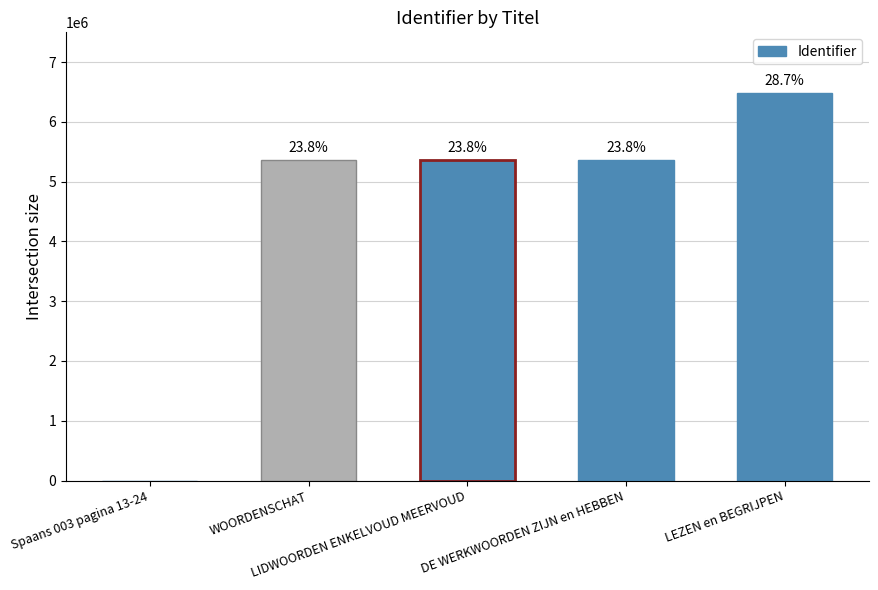

Are the bars horizontal?

No